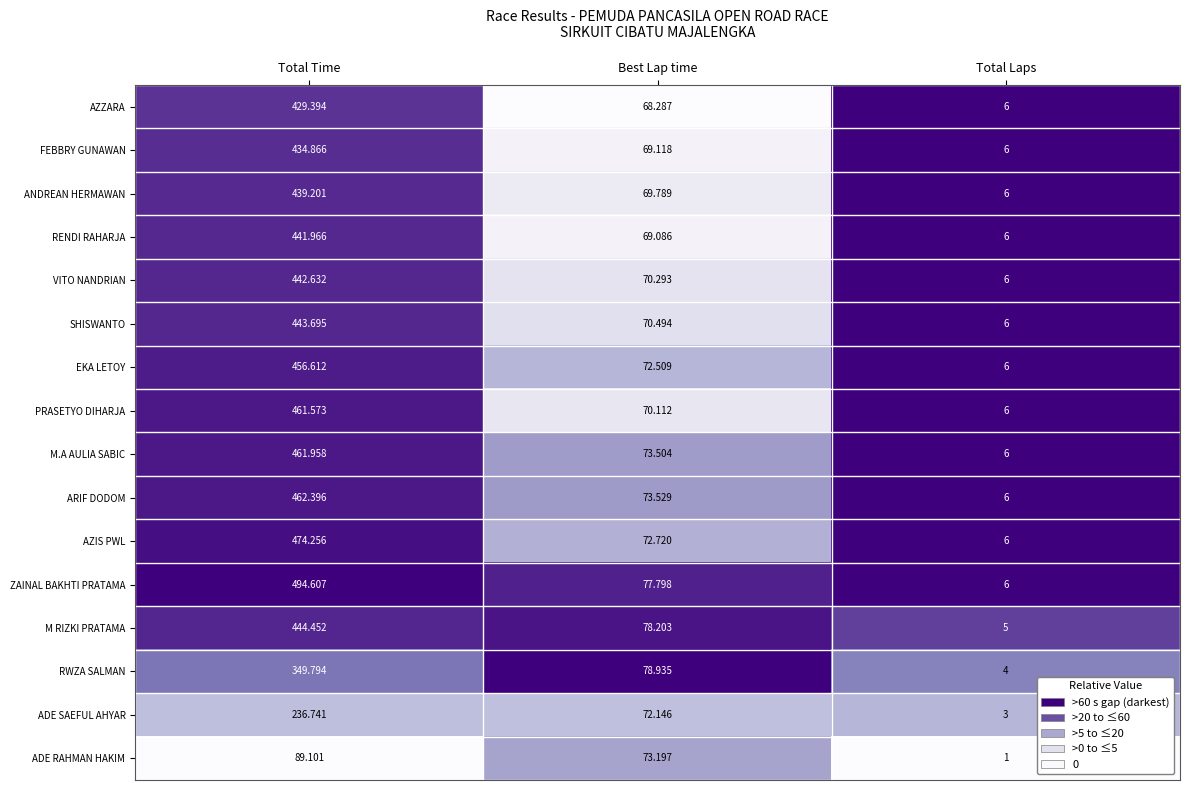

At which label does ADE SAEFUL AHYAR reach its minimum?

Total Laps